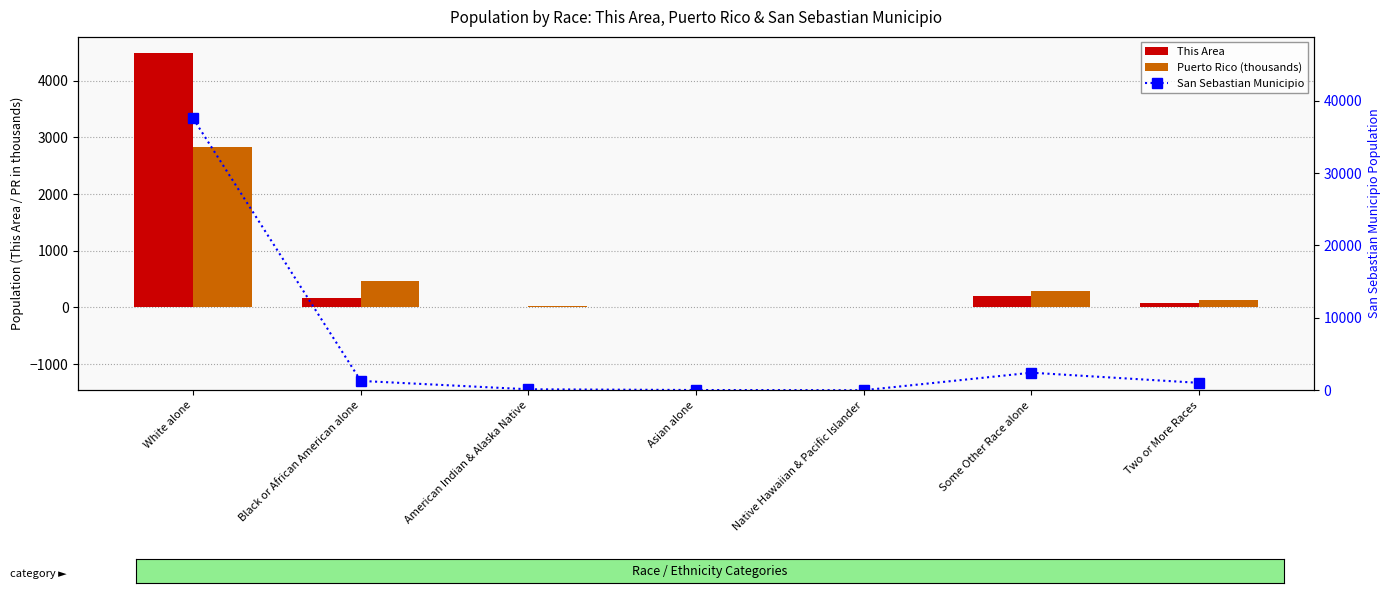

Are the bars grouped side by side (vs. stacked)?

Yes